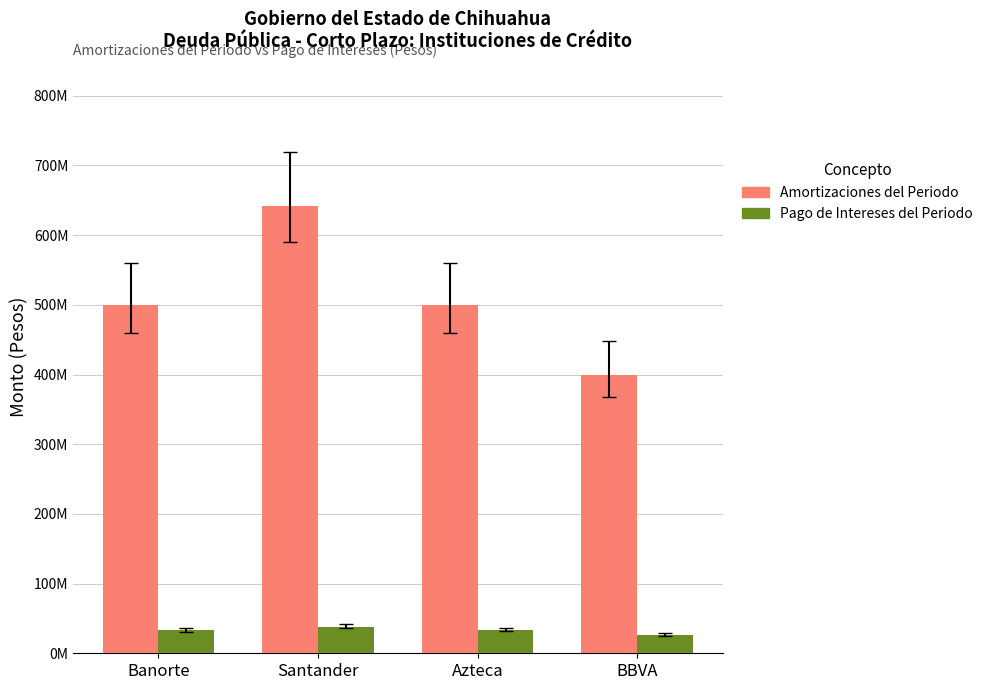

Are the bars horizontal?

No